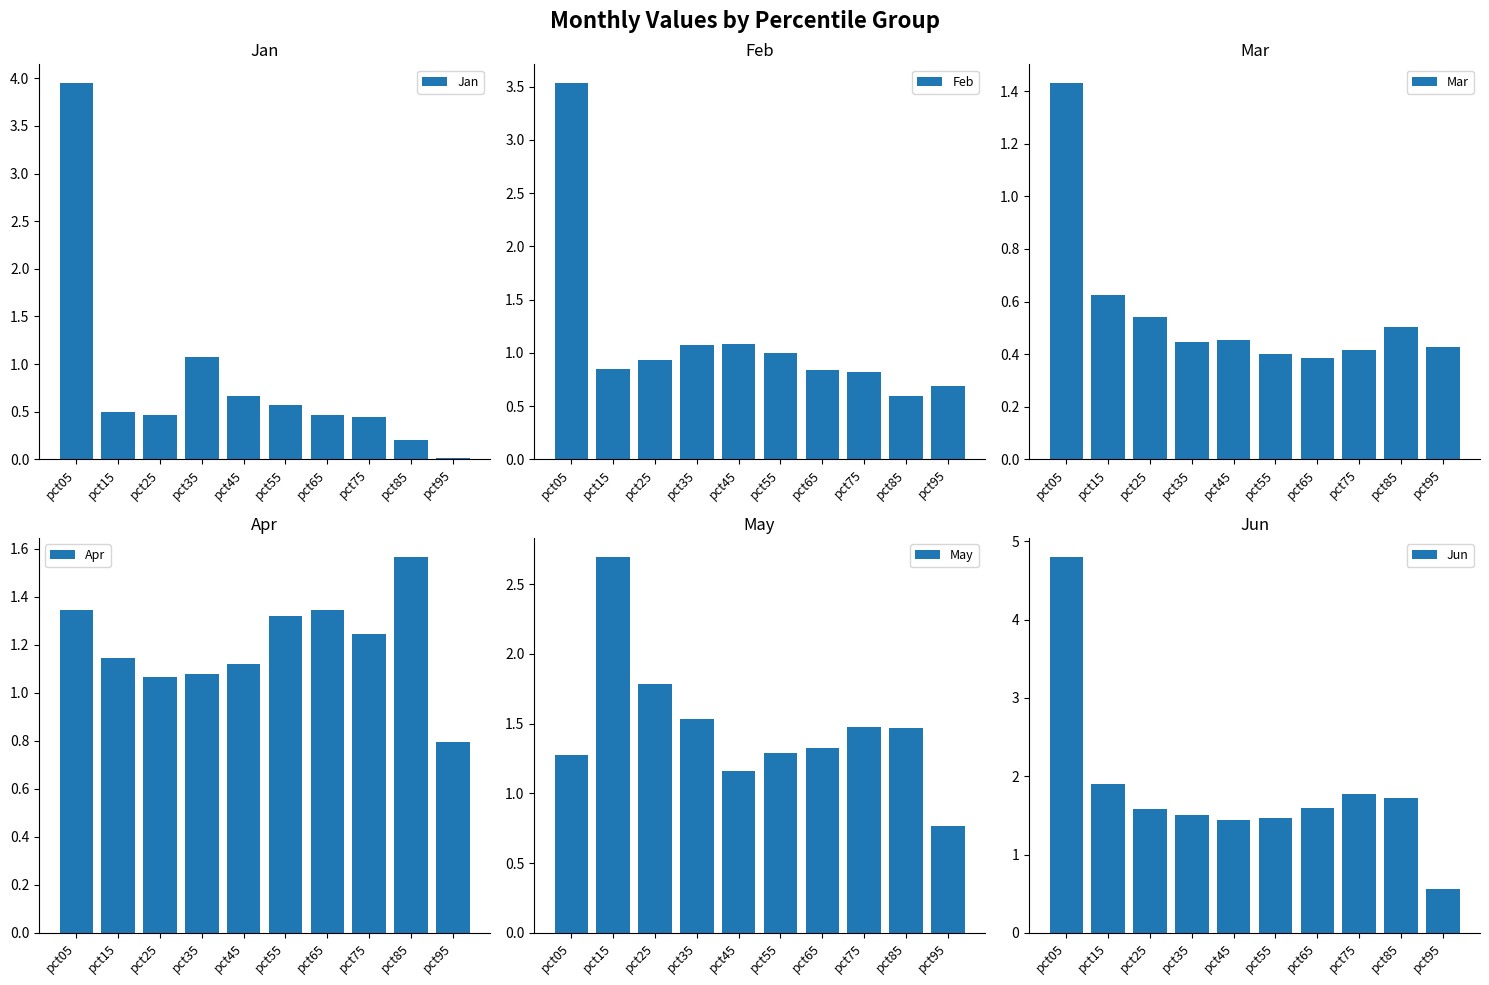

Which series has the largest total across all categories?

Jun